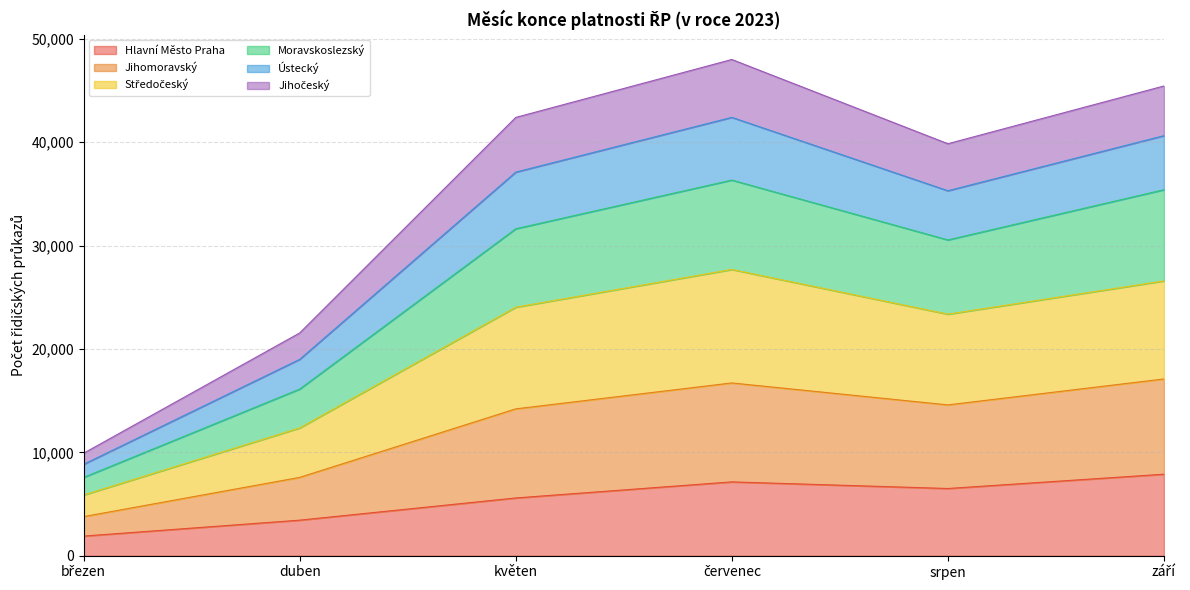

What is the spread (max minus min) of values at duben?

18106